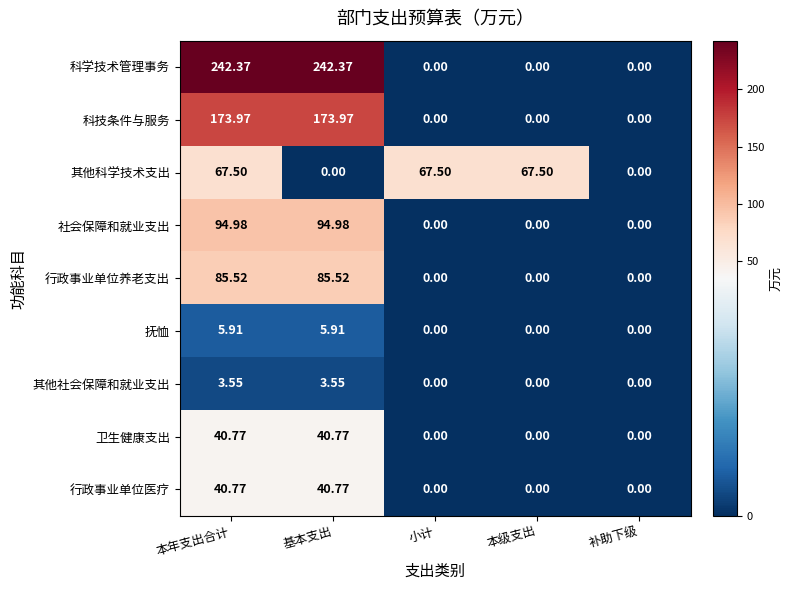

What is the greatest value displayed?

242.4